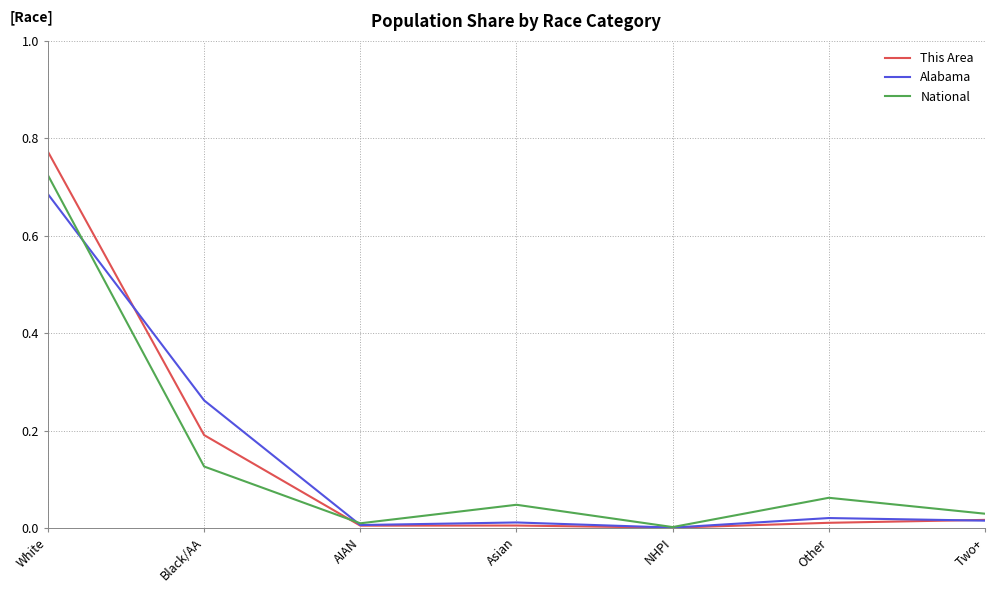

Rank the series at Black/AA from lowest to highest value.

National, This Area, Alabama